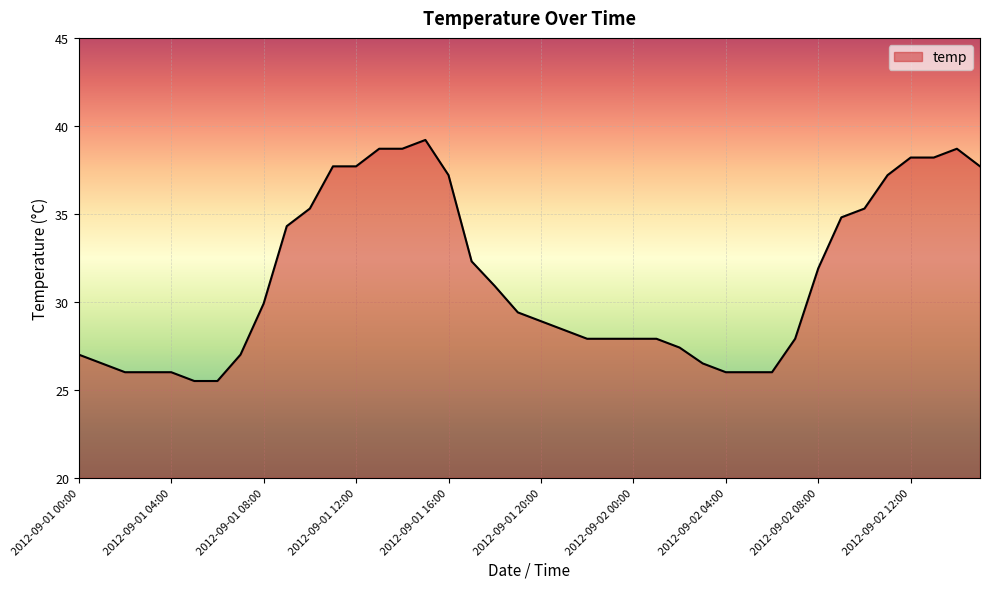

How many distinct data groups are displayed?

1